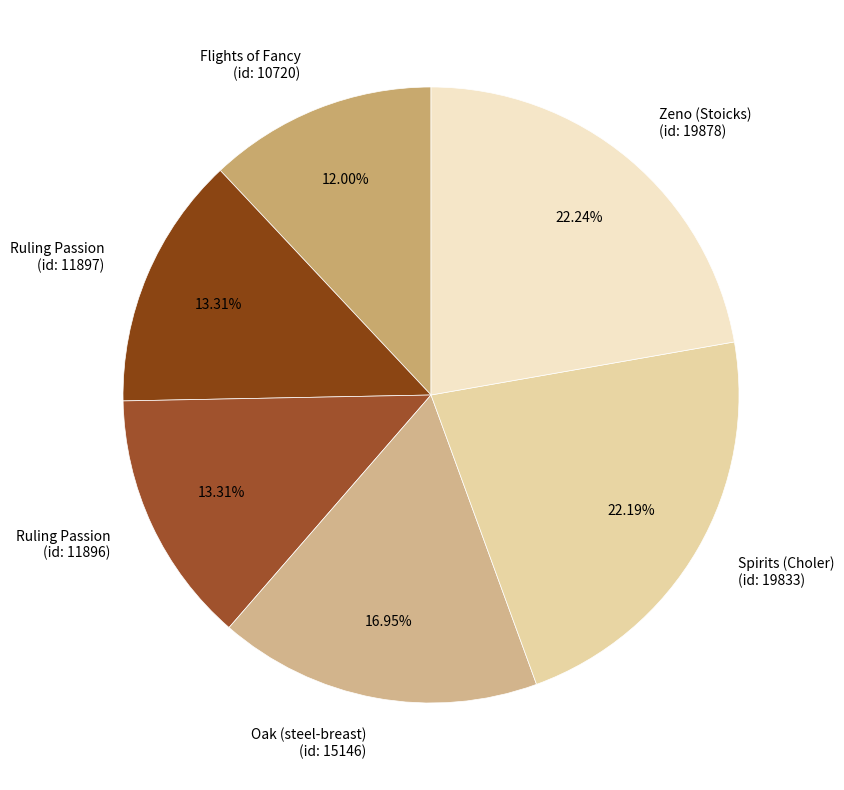

How many slices are in this pie chart?

6